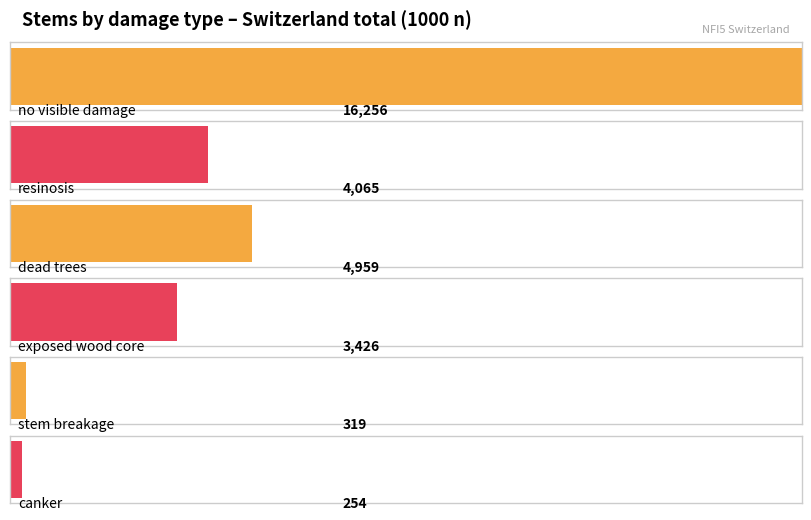

Which series has the largest total across all categories?

no visible damage